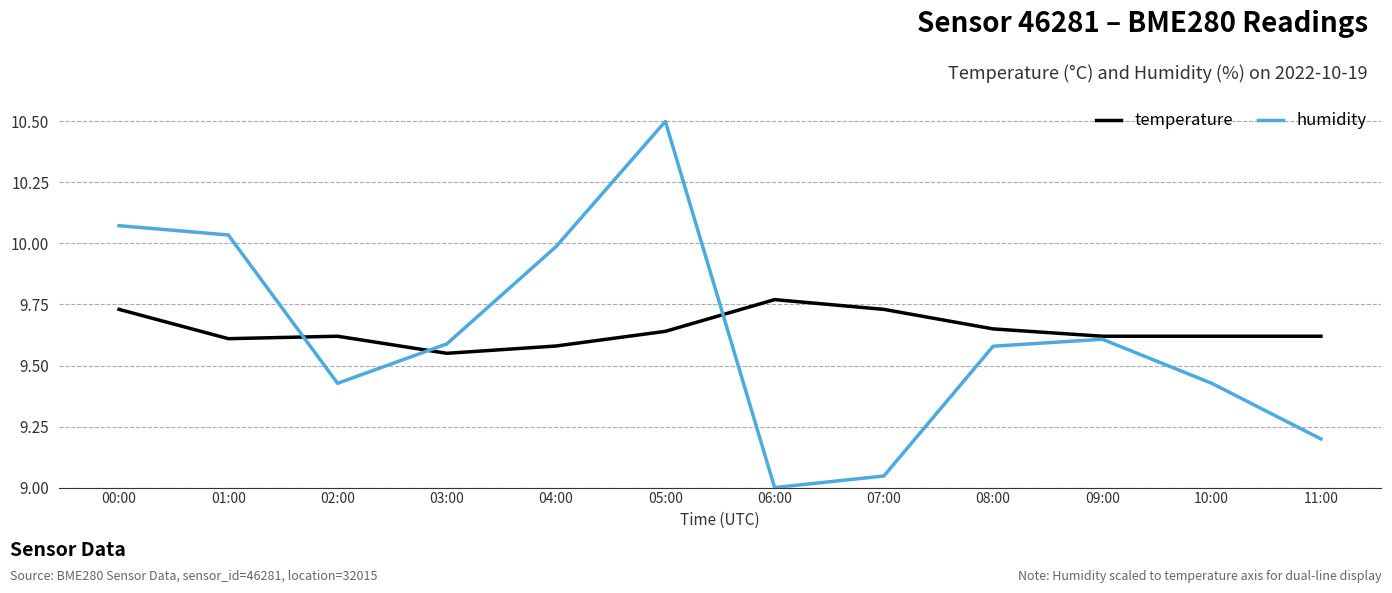

How many distinct data groups are displayed?

2